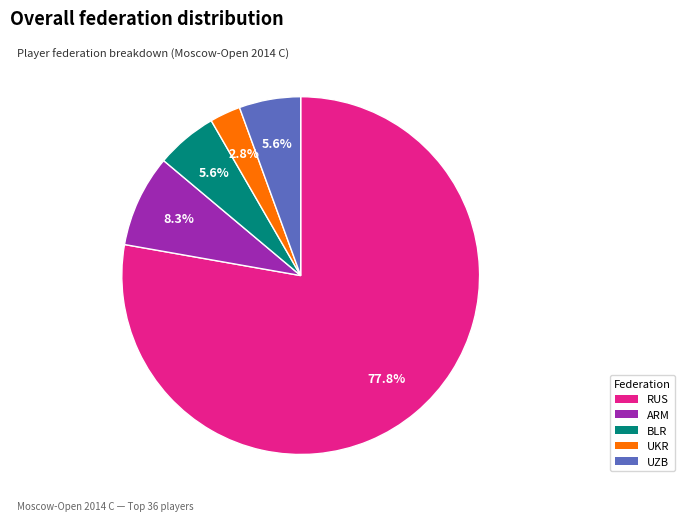

To the nearest percent, what percentage of the pie is RUS?

78%